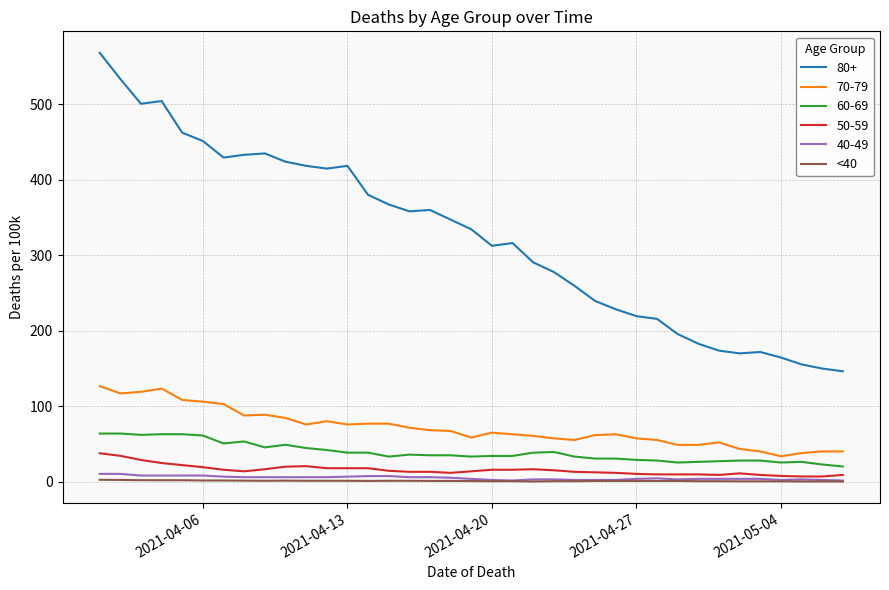

What is the maximum value for 70-79?

126.5